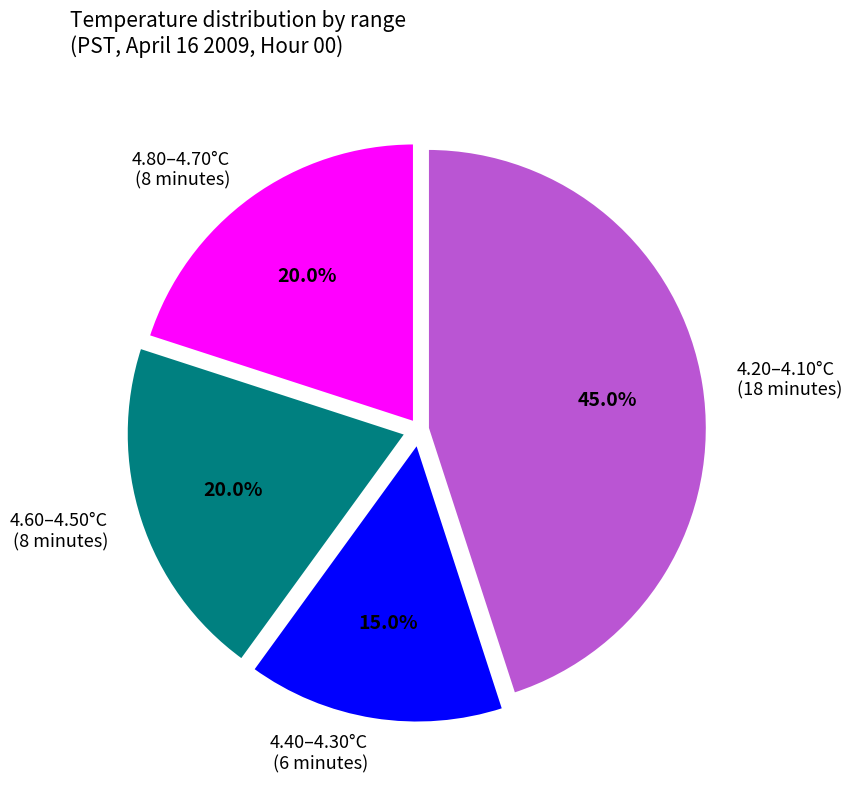

Is there a majority slice in this chart?

No